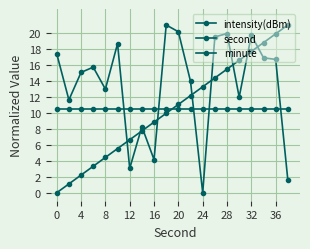

How many lines are shown in the chart?

3